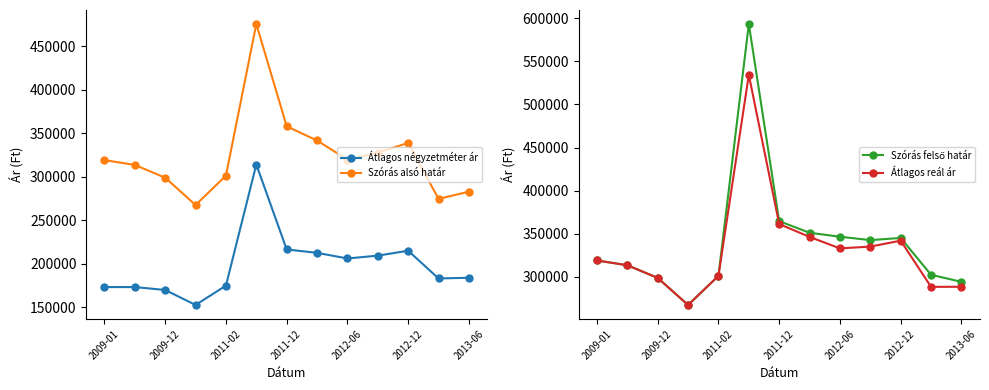

How many lines are shown in the chart?

4